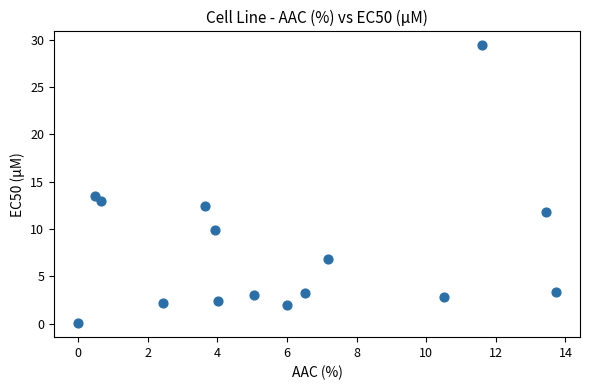

What Y value in the scatter plot is closest to 14?

13.5